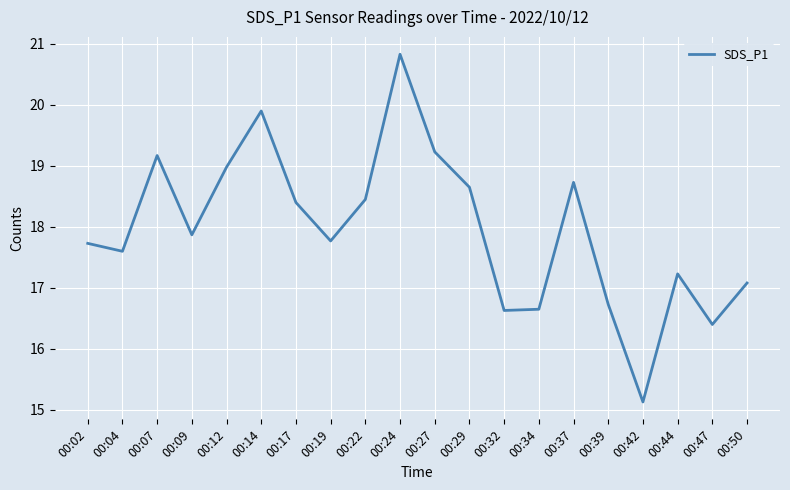

Approximately how many times larger is the value at 00:47 compared to 00:27?

0.9